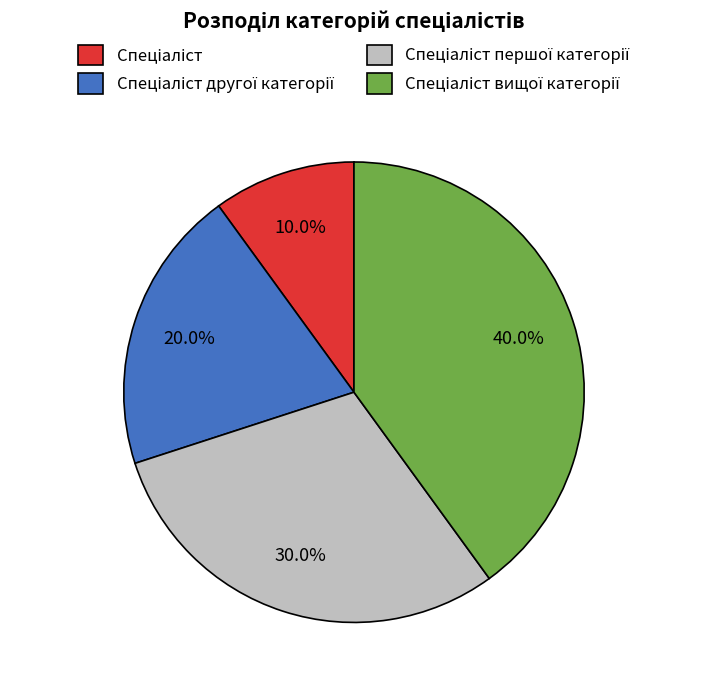

Is there a majority slice in this chart?

No